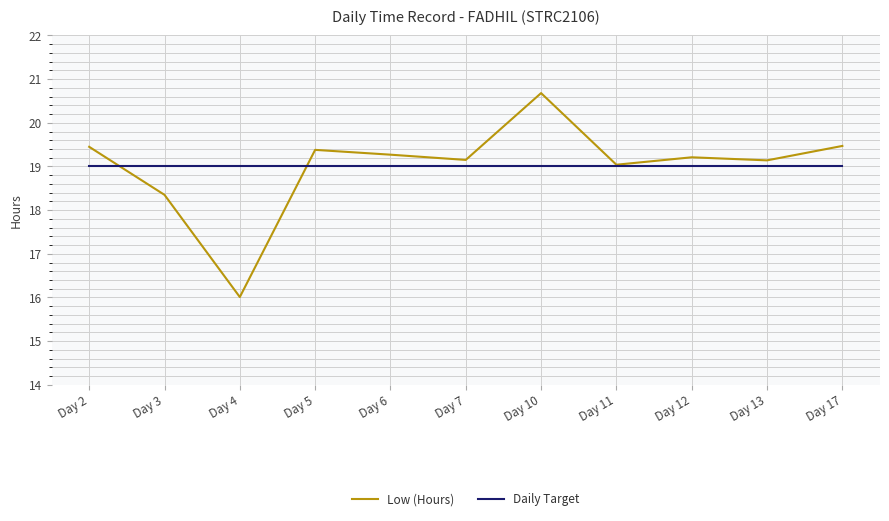

Which label corresponds to the smallest value in the chart?

Day 4